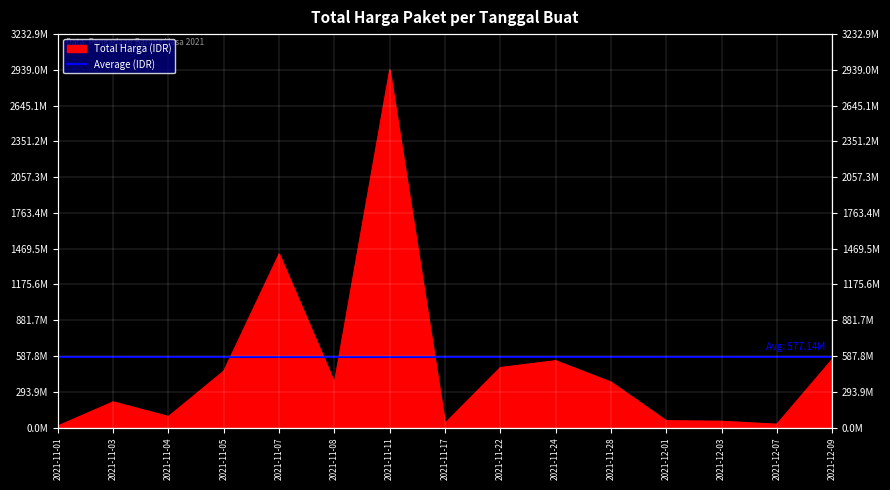

At which category does the data reach its first local peak?

2021-11-03